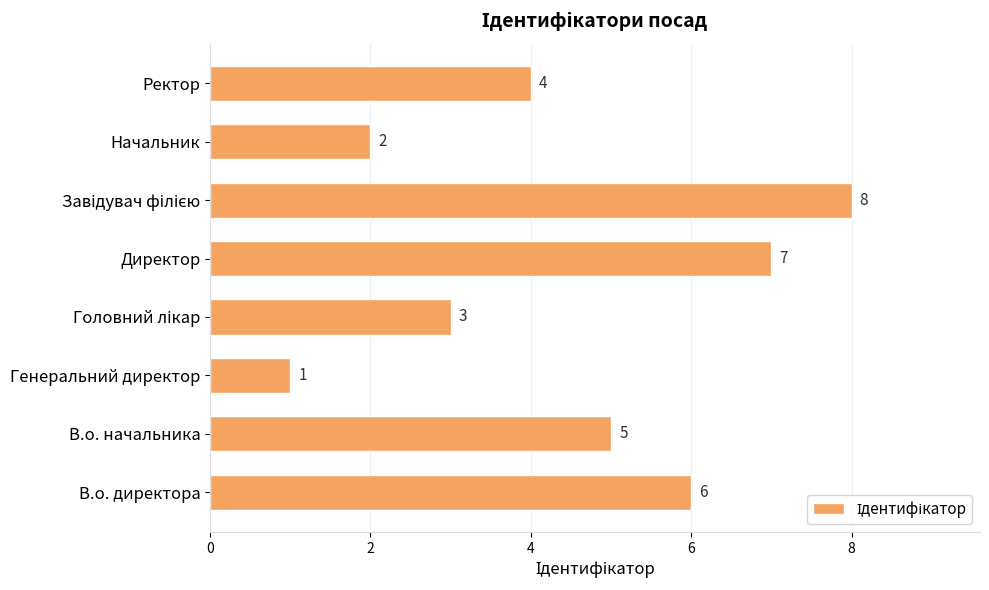

Reading bottom to top, list all the values displayed in this chart.

6	5	1	3	7	8	2	4